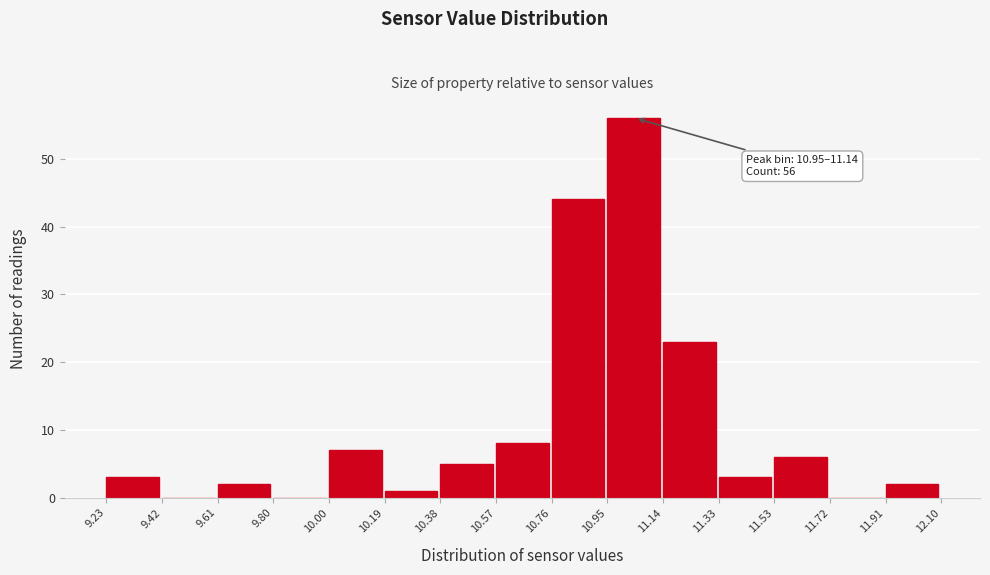

Over which range of the x-axis is the bar tallest?

10.95 to 11.14